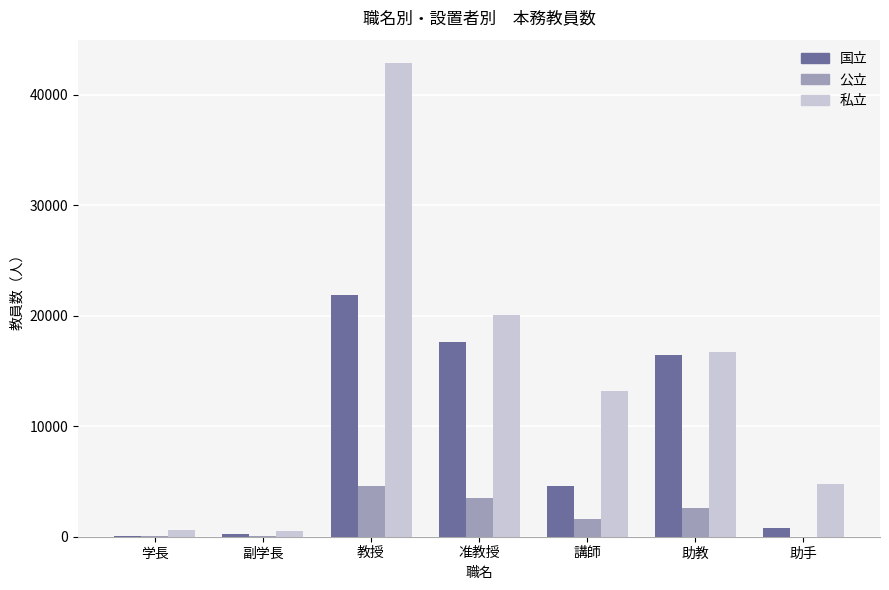

Does the chart contain stacked bars?

No